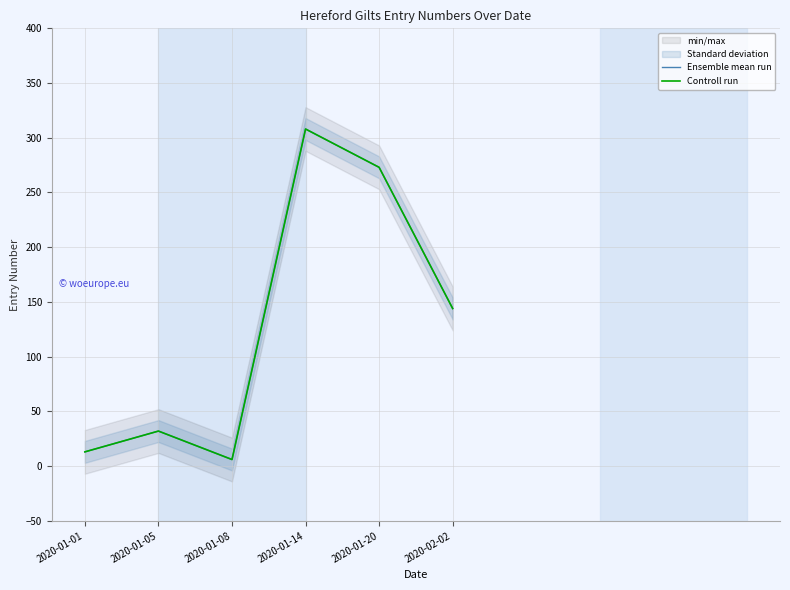

Does the chart display data point markers on the line(s)?

No